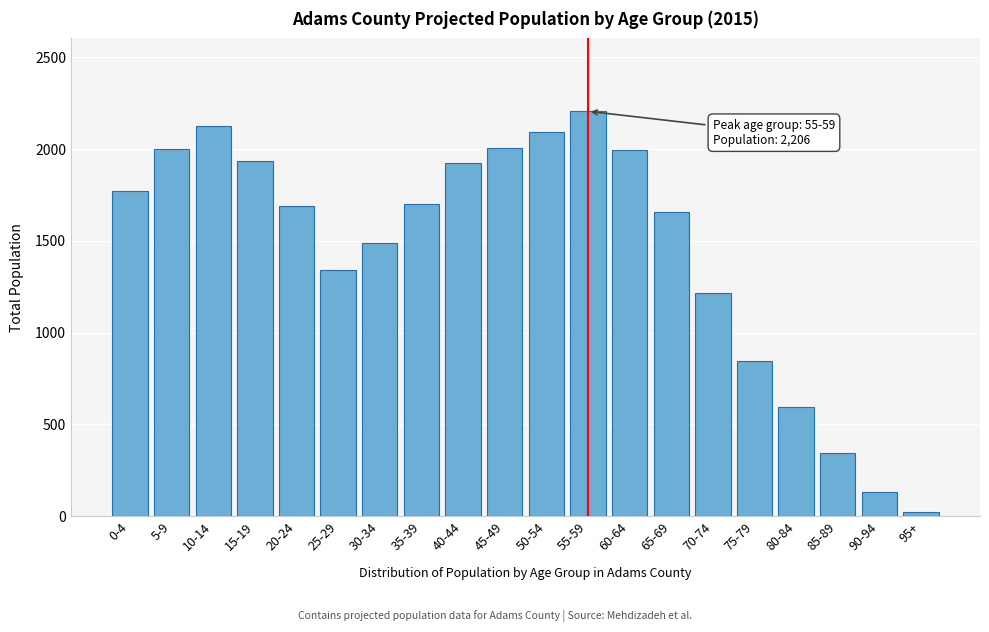

What is the approximate value at 60-64, to the nearest 100?

2000